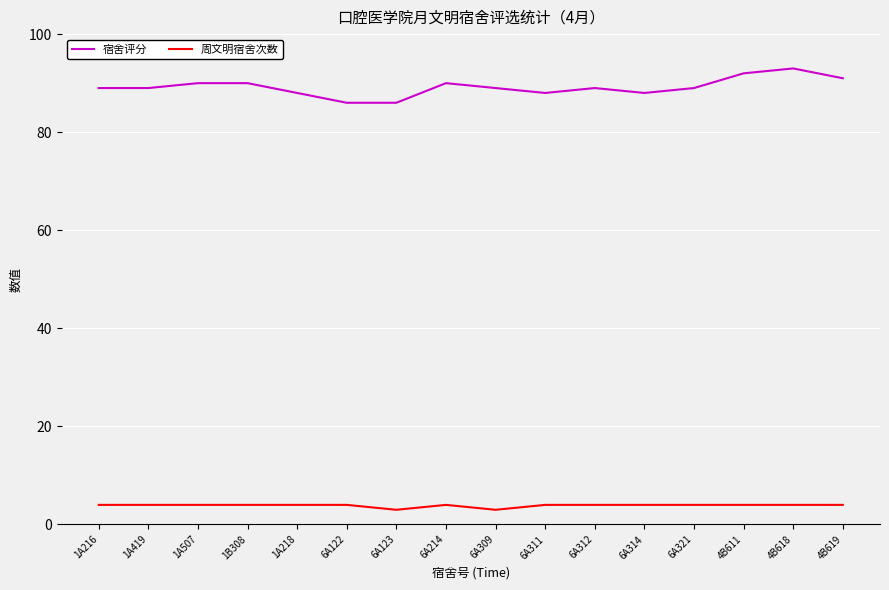

Rank the series by their maximum value, from highest to lowest.

宿舍评分, 周文明宿舍次数